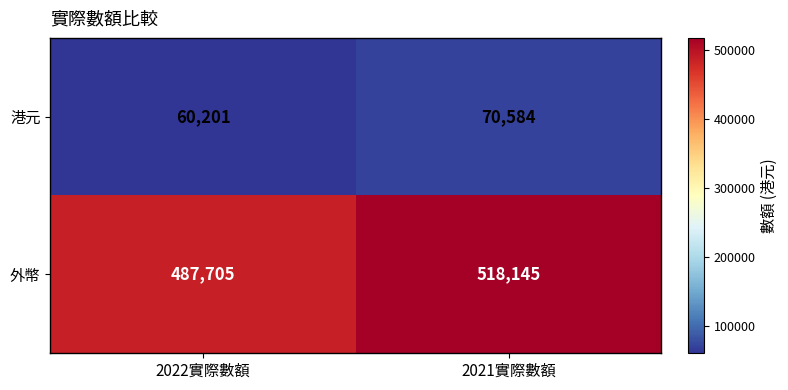

Rank the series by their average value, from lowest to highest.

港元, 外幣